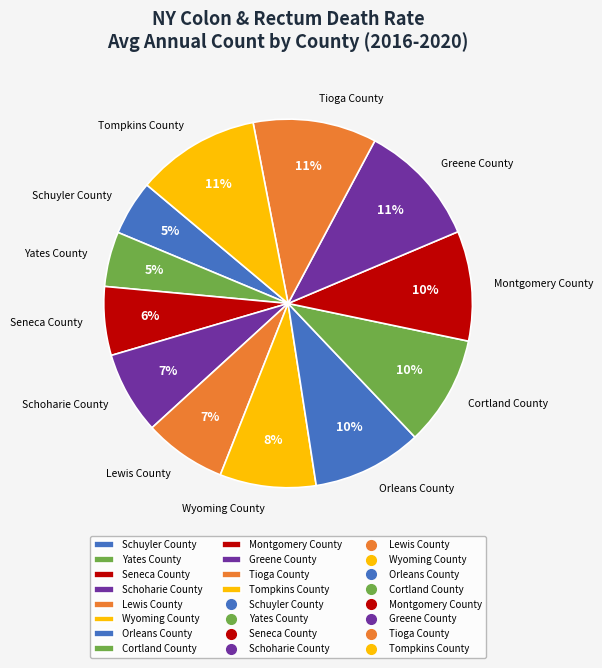

How many slices are in this pie chart?

12